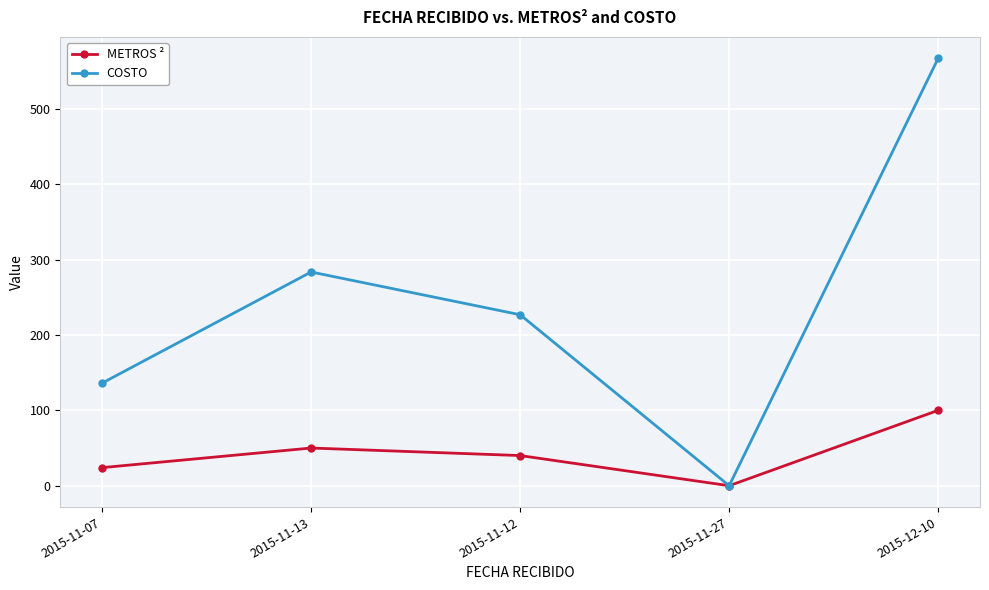

At which category does METROS ² reach its first local valley?

2015-11-27